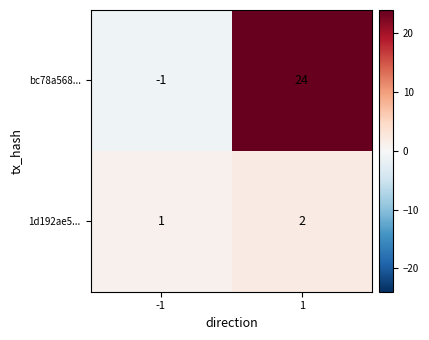

What is the spread (max minus min) of values at 1?

22